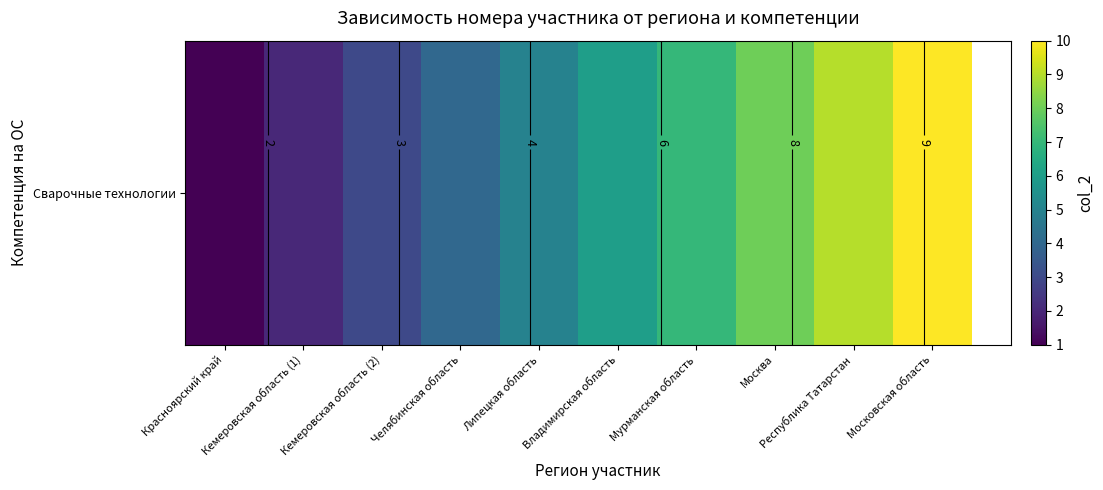

What is the smallest value displayed?

1